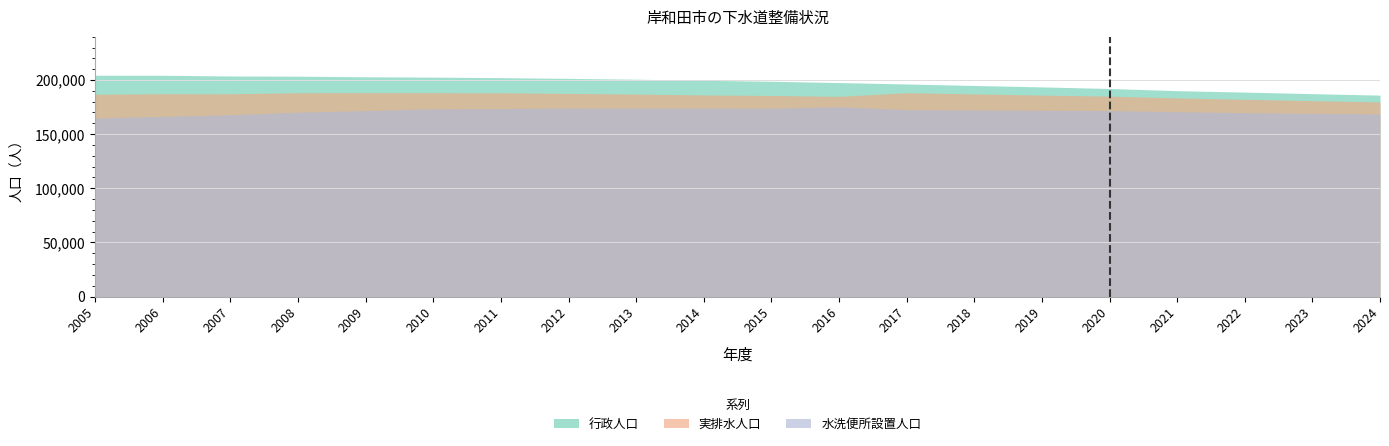

What is the value of the 水洗便所設置人口 point at the 14th from the left?

172312